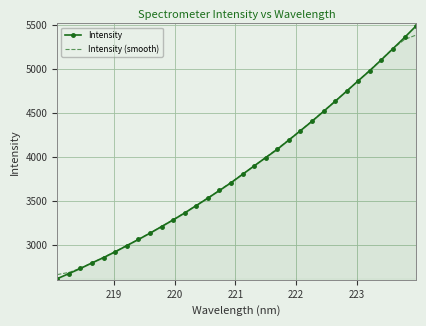

Which series has the widest spread of values?

Intensity